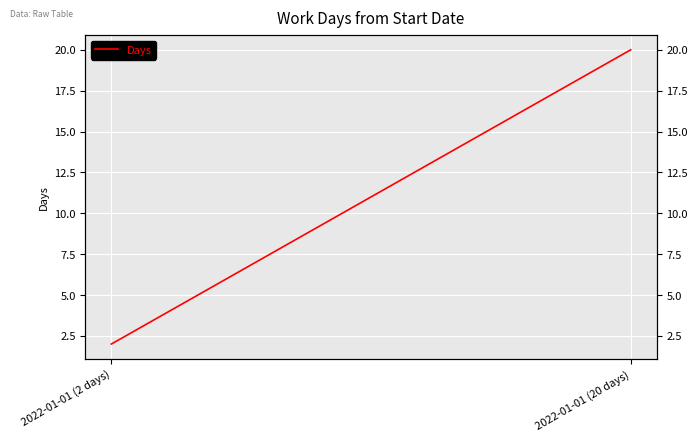

Reading left to right, list all the values displayed in this chart.

2022-01-01 (2 days)=2	2022-01-01 (20 days)=20